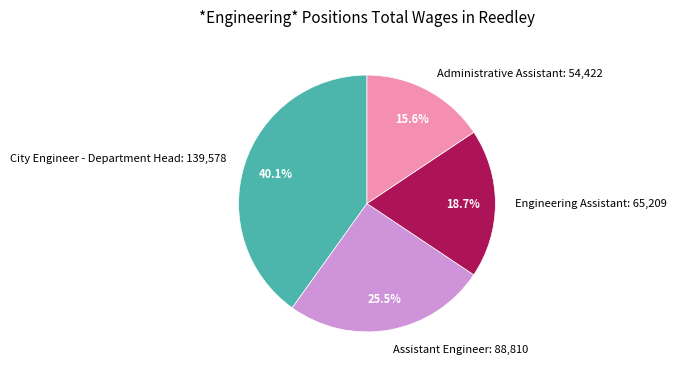

Is it true that Administrative Assistant is 16% of the pie?

True